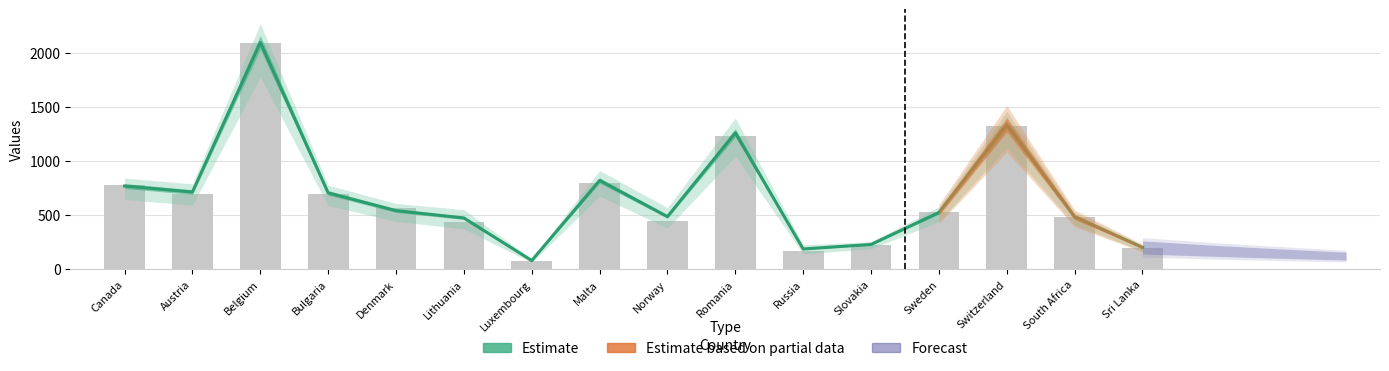

At which label does the data first exceed 540?

Canada